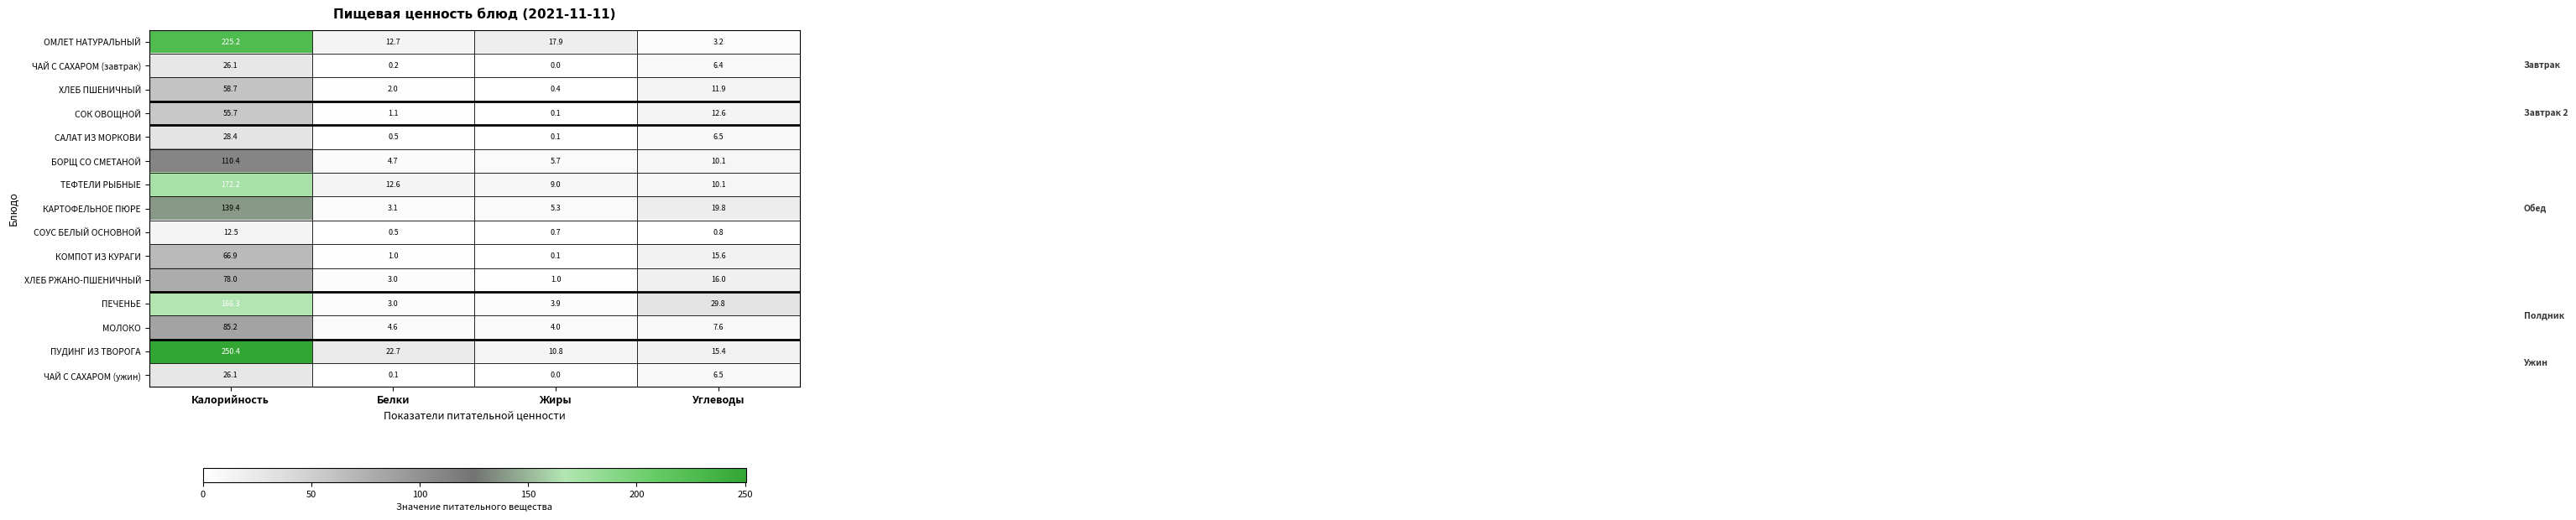

What is the spread (max minus min) of values at Калорийность?

237.9